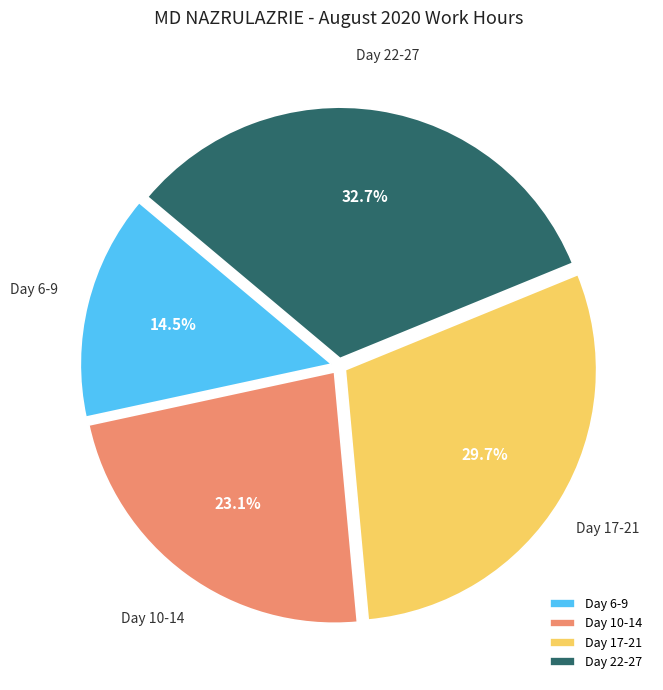

Rank the categories by value from highest to lowest.

Day 22-27, Day 17-21, Day 10-14, Day 6-9